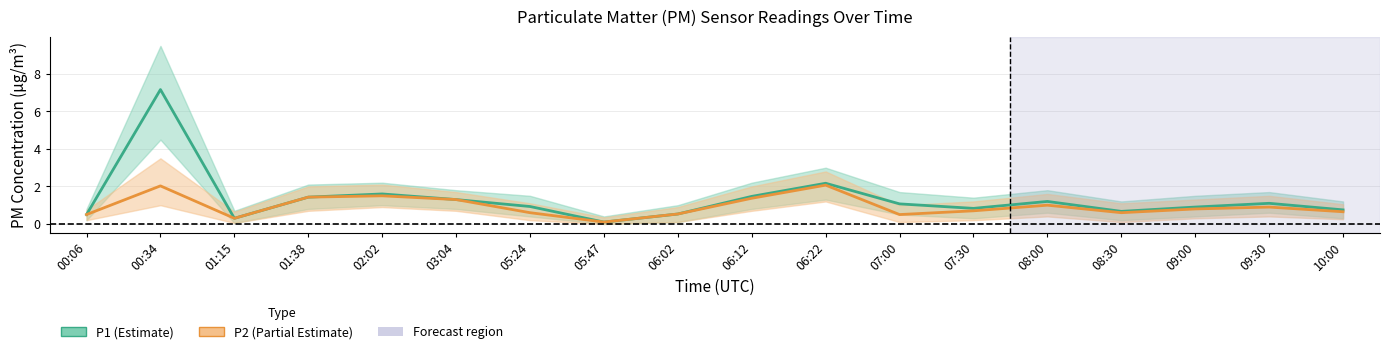

What is the value of the P1 point at the 14th from the left?

1.2